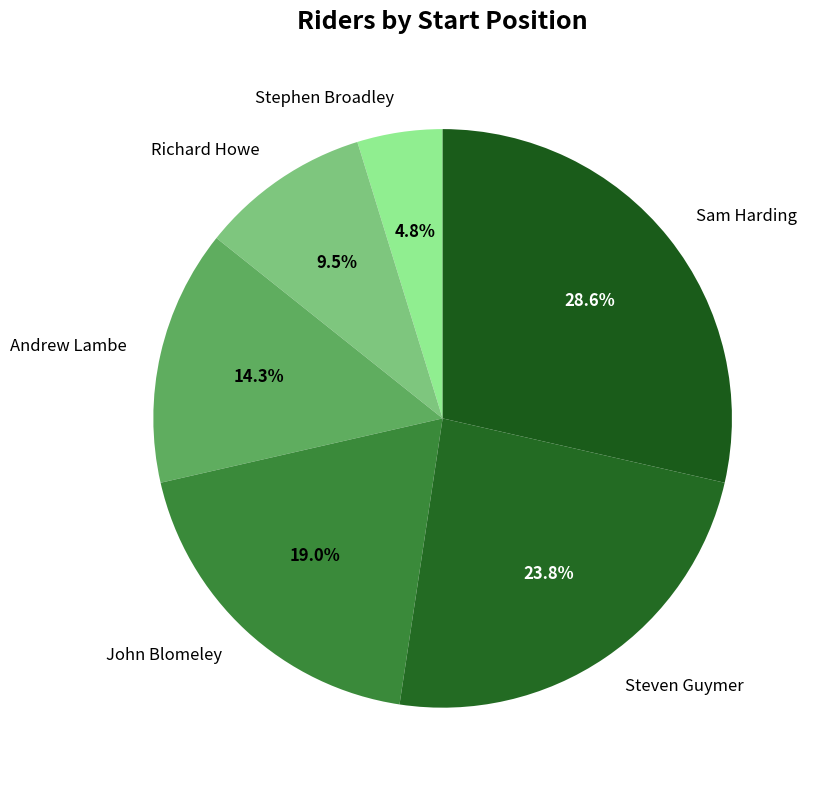

Which slice is the smallest?

Stephen Broadley